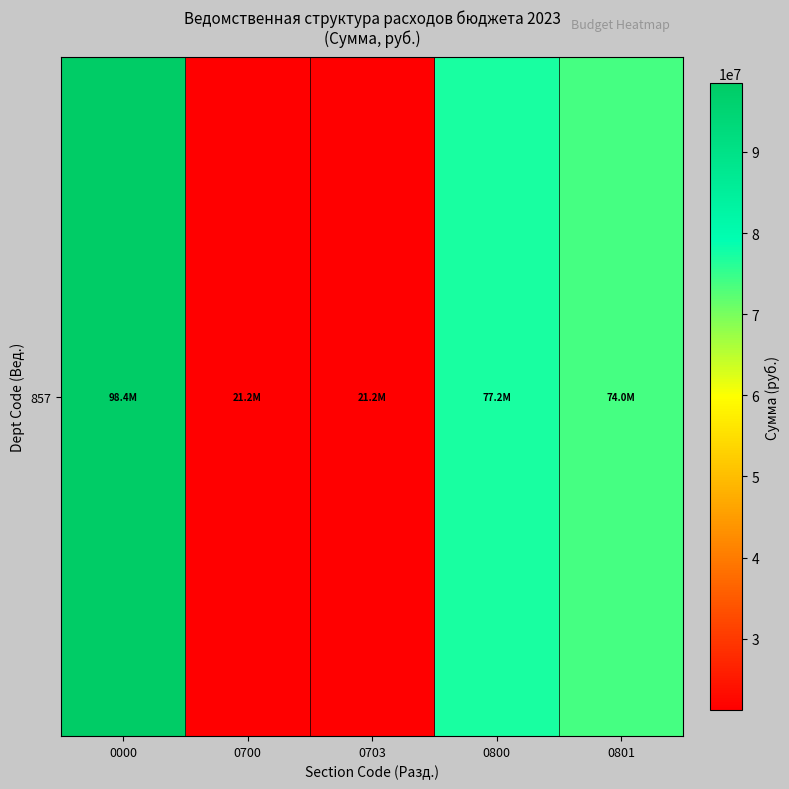

What is the change in value from 0703 to 0801?

+52708175.9